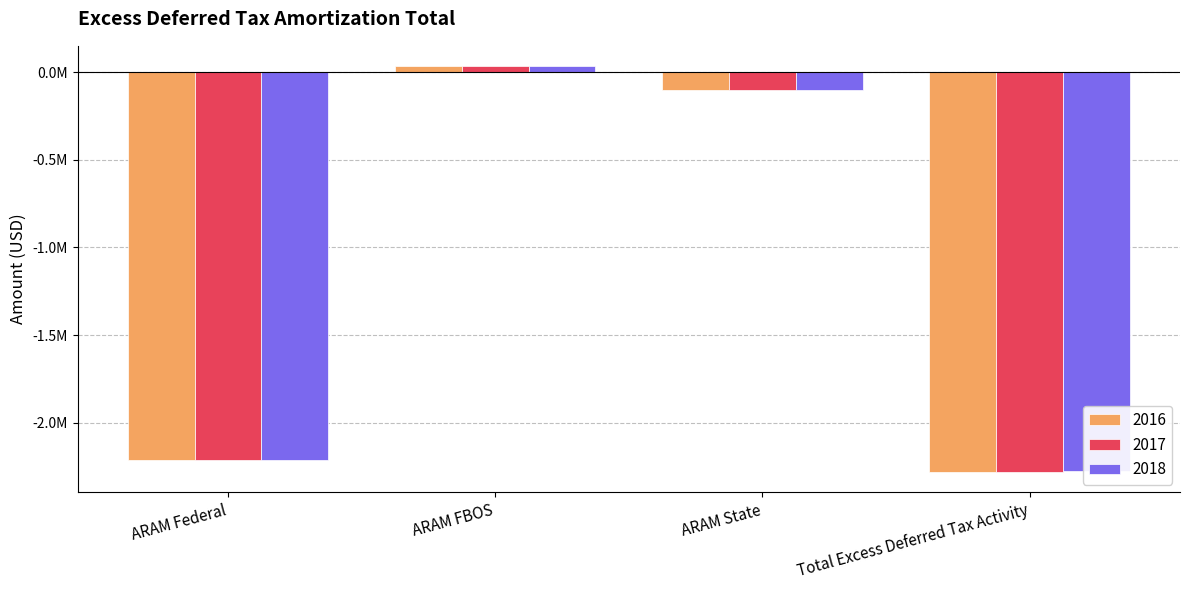

Reading left to right, list all the values displayed in this chart.

2016: -2213434.0	35189.1	-100540.4	-2278785.2
2017: -2215541.4	35222.6	-100636.1	-2280954.8
2018: -2211627.6	35160.4	-100458.3	-2276925.6